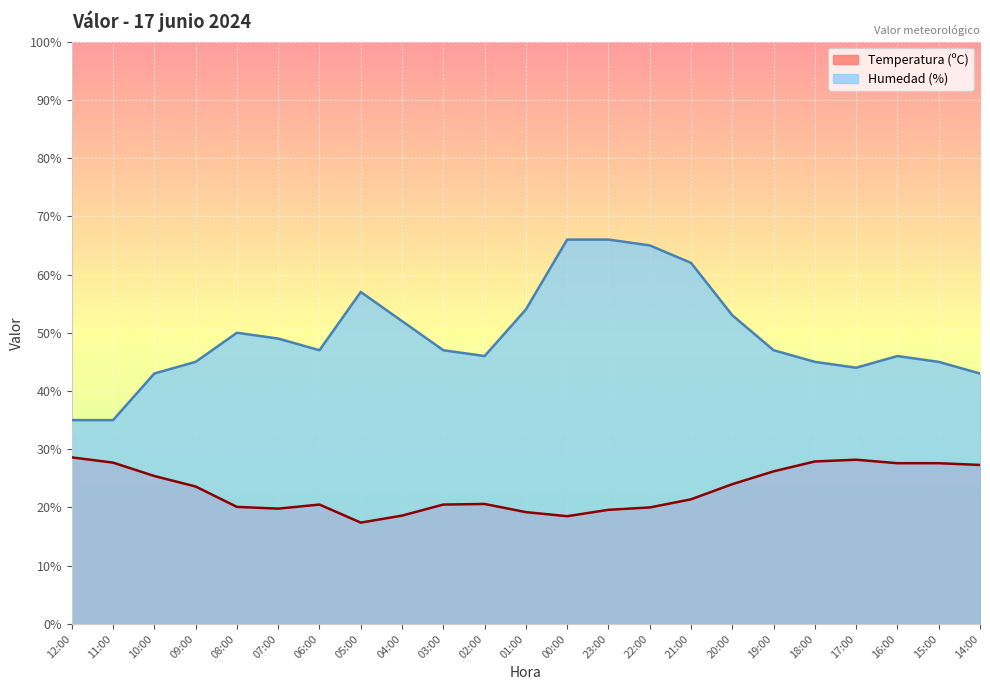

What is the total value across all series at 01:00?

73.2